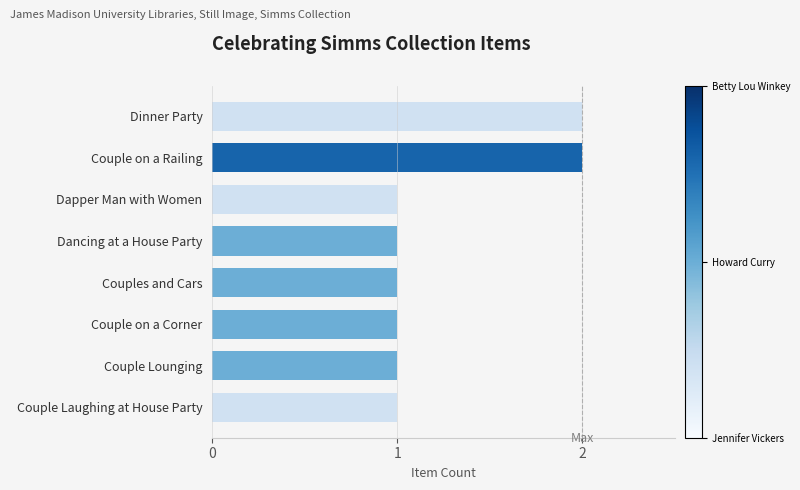

Are the bars horizontal?

Yes